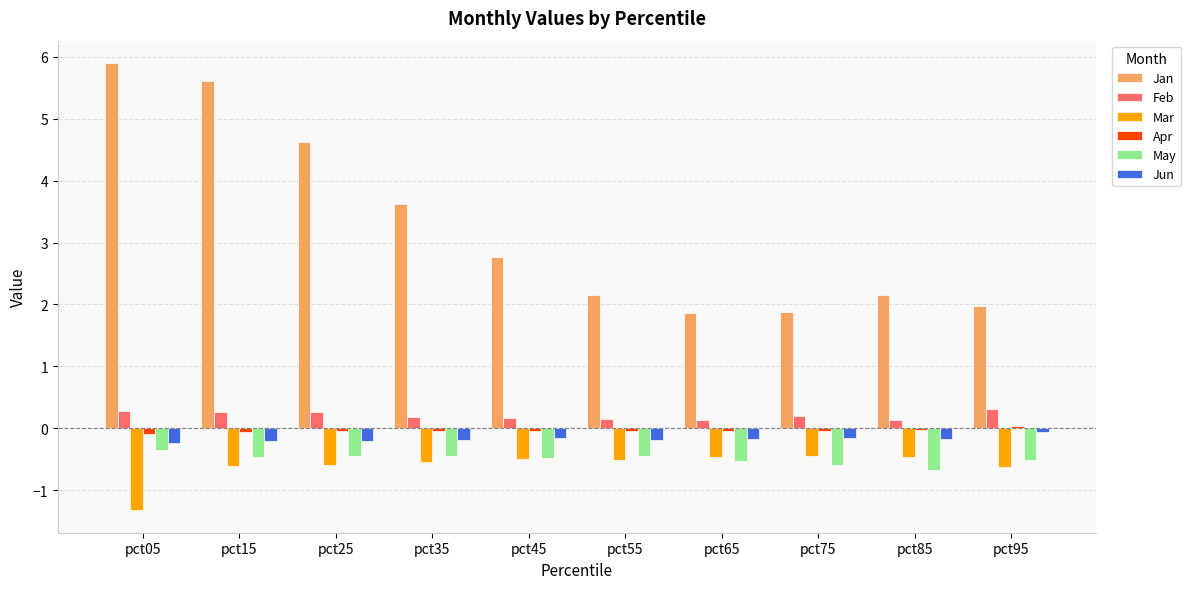

True or false: Jan has a value of 2.1 at pct85.

True